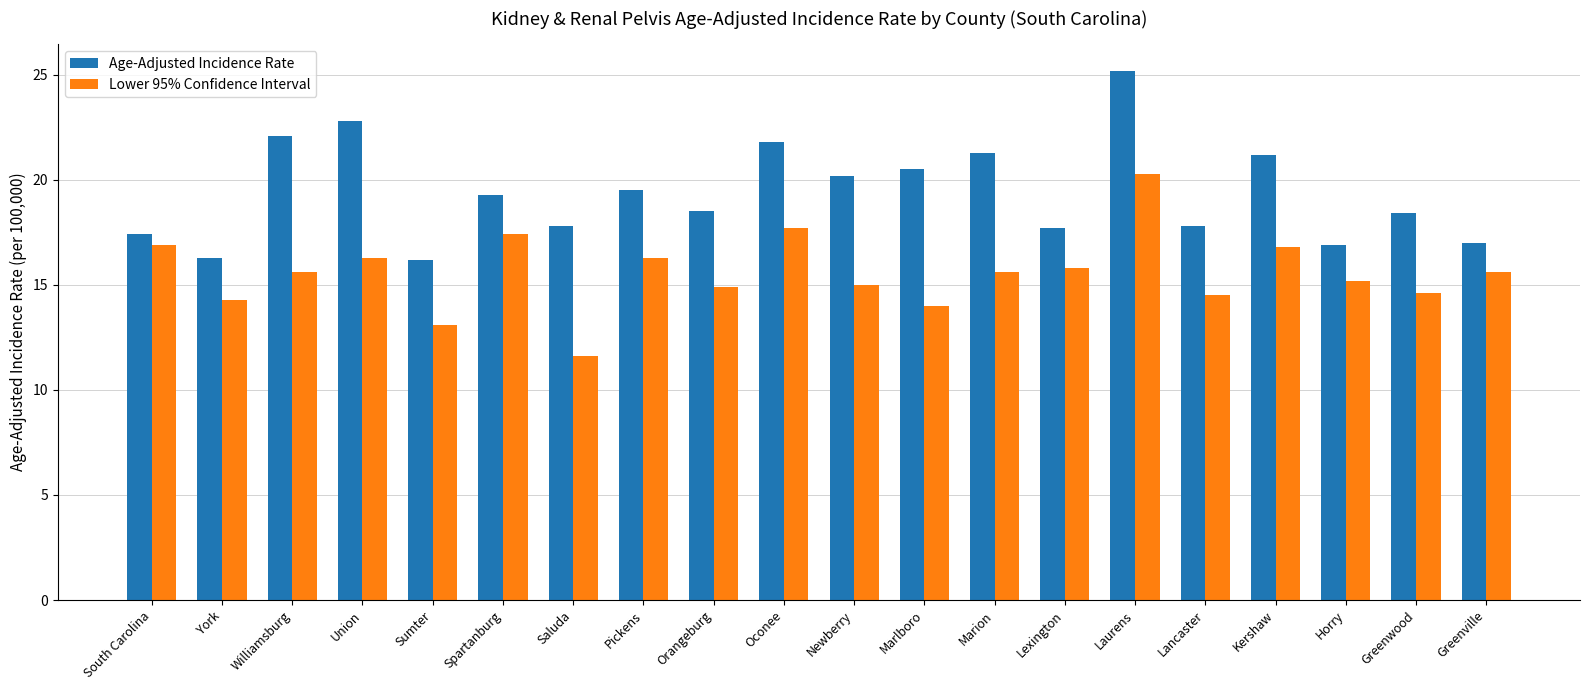

Between South Carolina and Horry, which series saw the biggest shift?

Lower 95% Confidence Interval